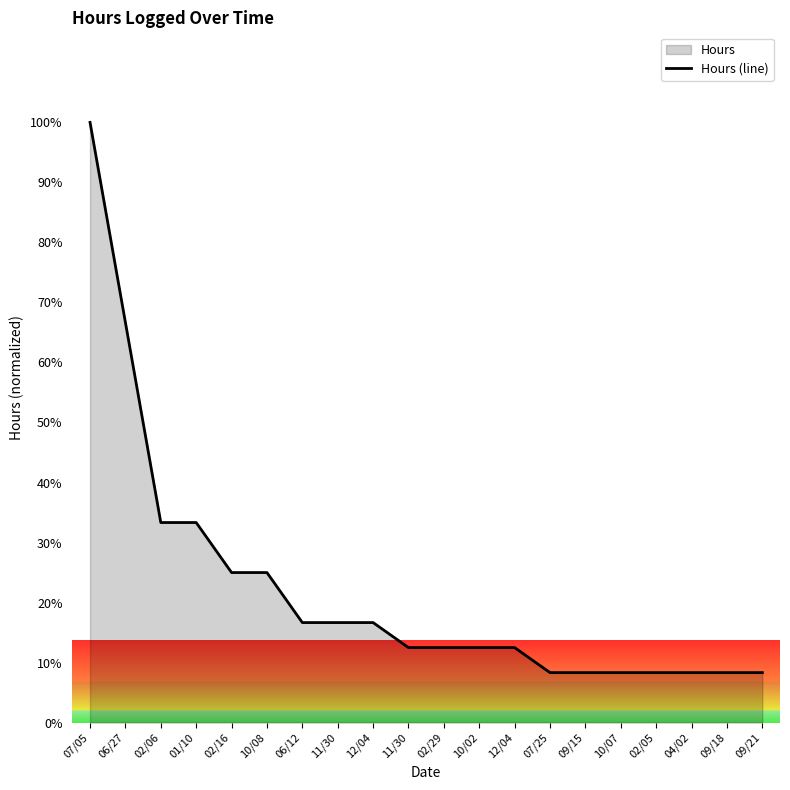

Is it true that the value at 02/16 is 36.6?

False